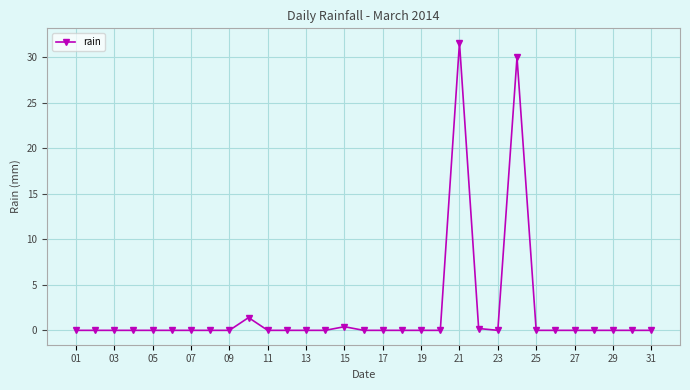

How many categories are shown in the chart?

31